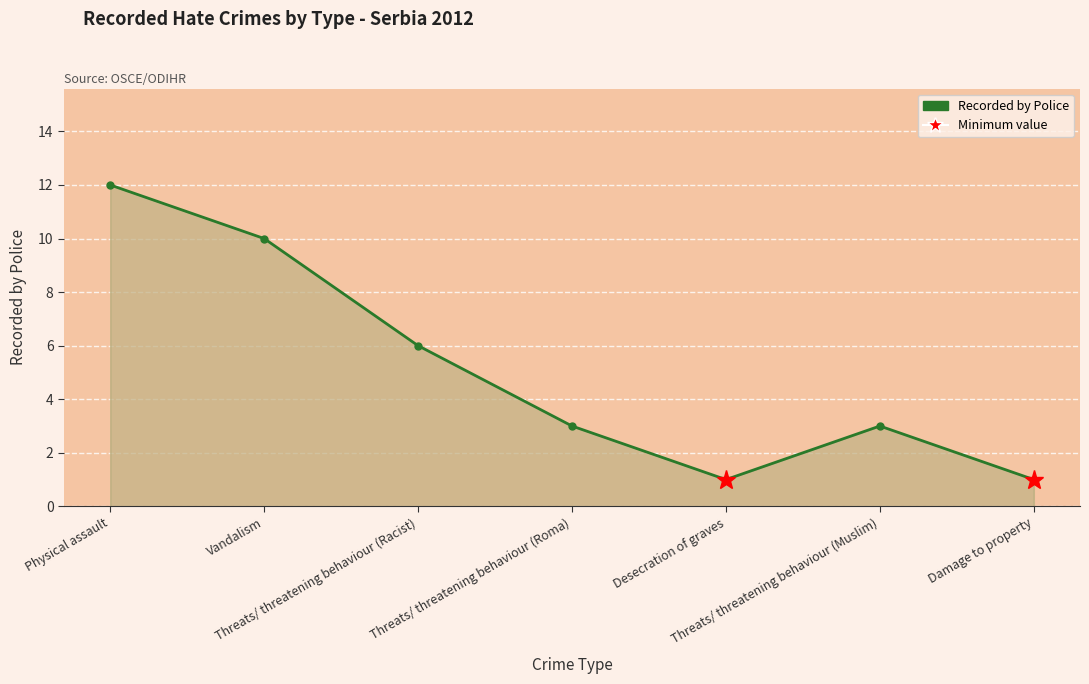

List the labels in order of value, largest first.

Physical assault, Vandalism, Threats/ threatening behaviour (Racist), Threats/ threatening behaviour (Roma), Threats/ threatening behaviour (Muslim), Desecration of graves, Damage to property